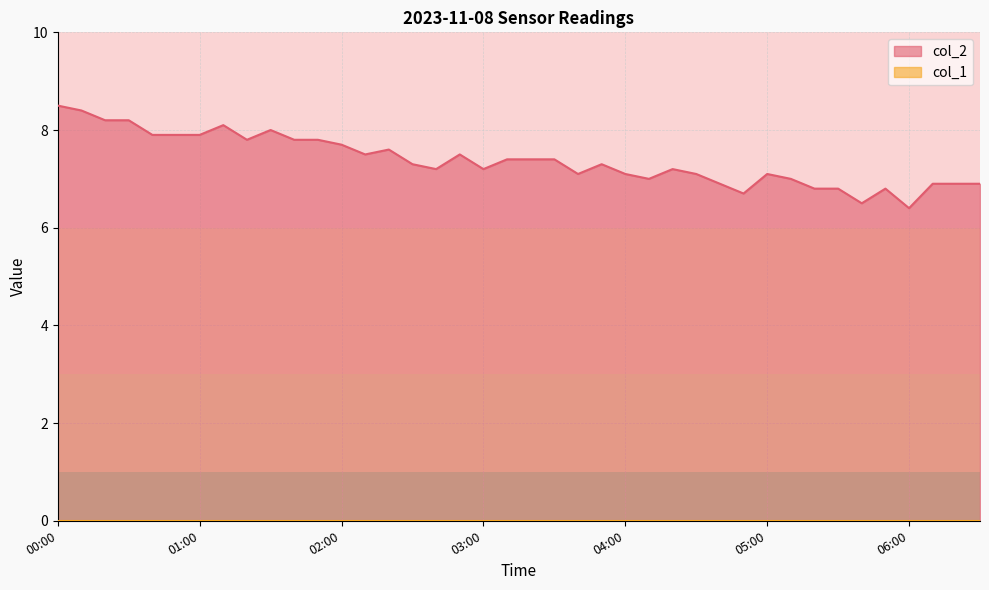

What is the value of the 2nd point from the left?

8.4